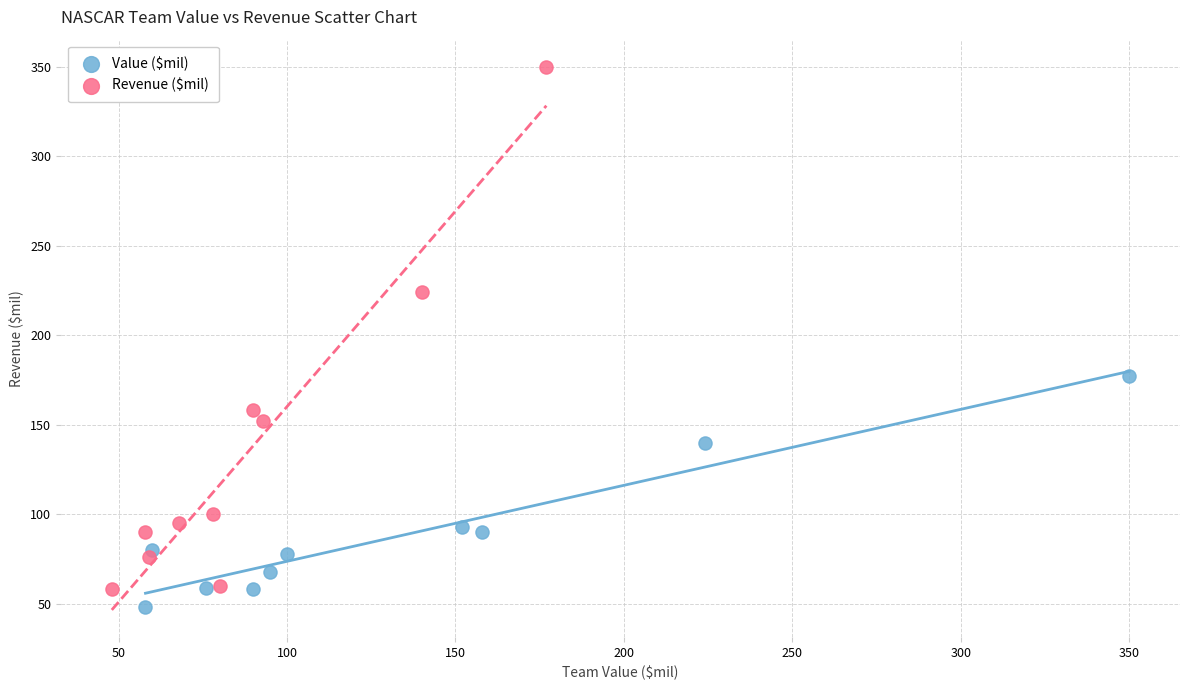

Which series reaches the maximum Y coordinate?

Revenue ($mil)